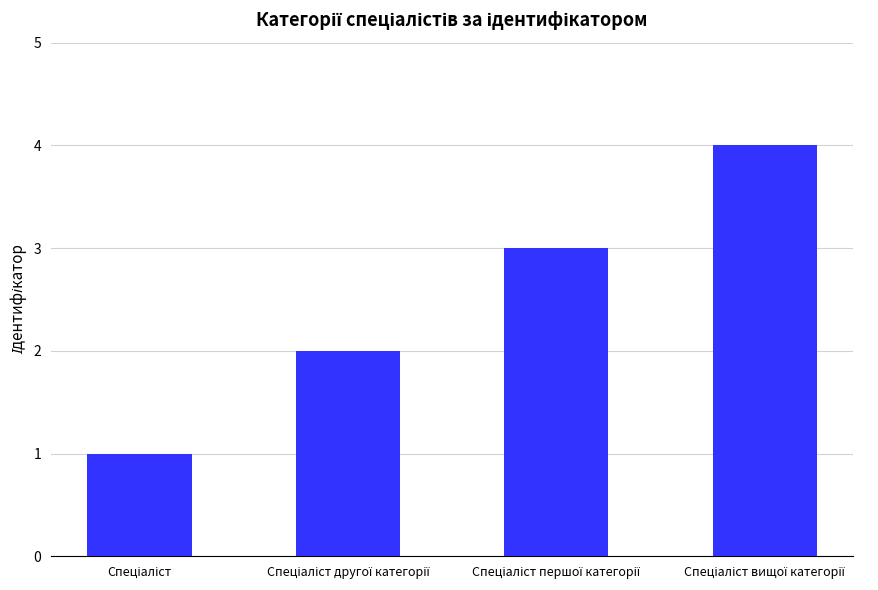

What is the difference between the maximum and minimum values?

3